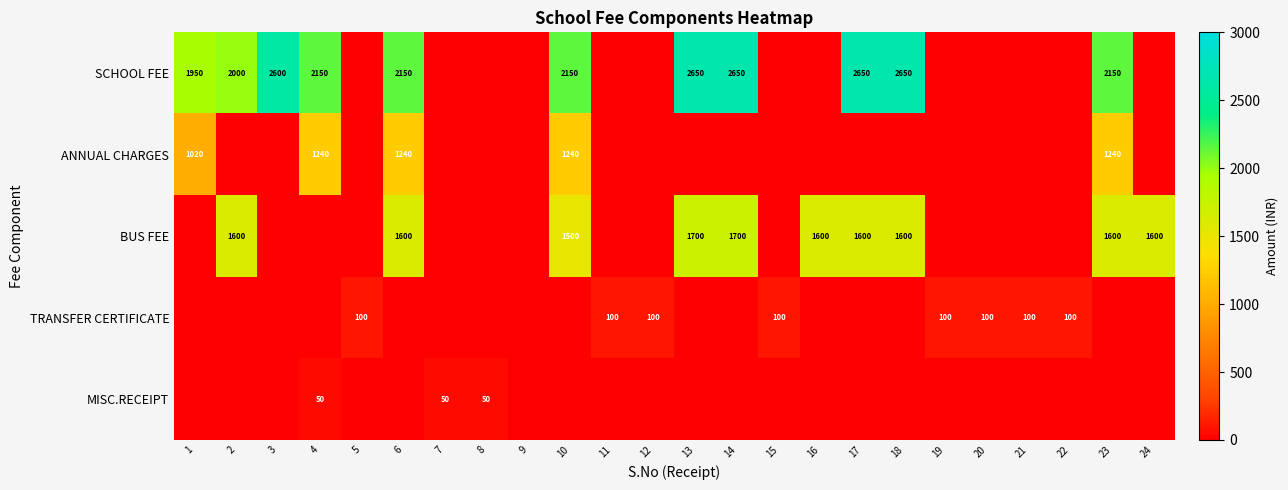

Which has a higher value, 13 or 23?

13